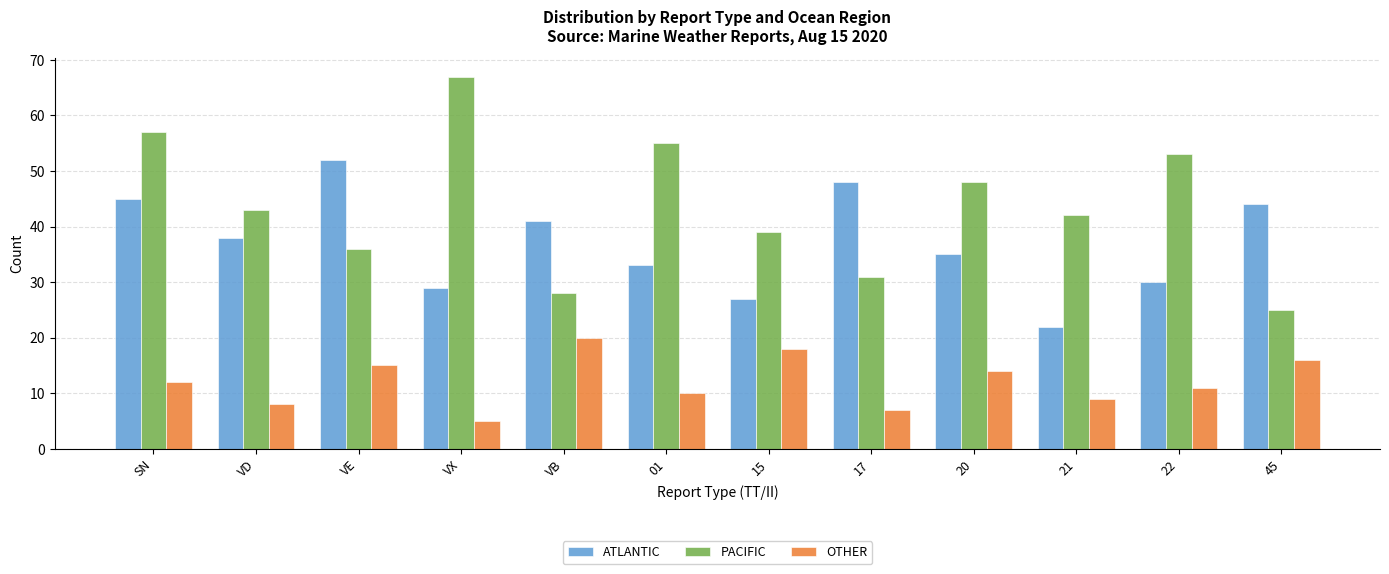

At which label is OTHER closest to 12?

SN